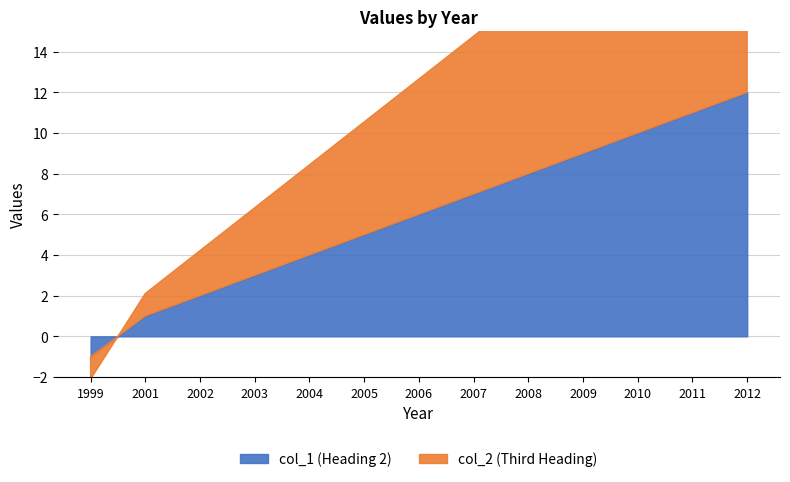

Does the chart have visible grid lines?

Yes